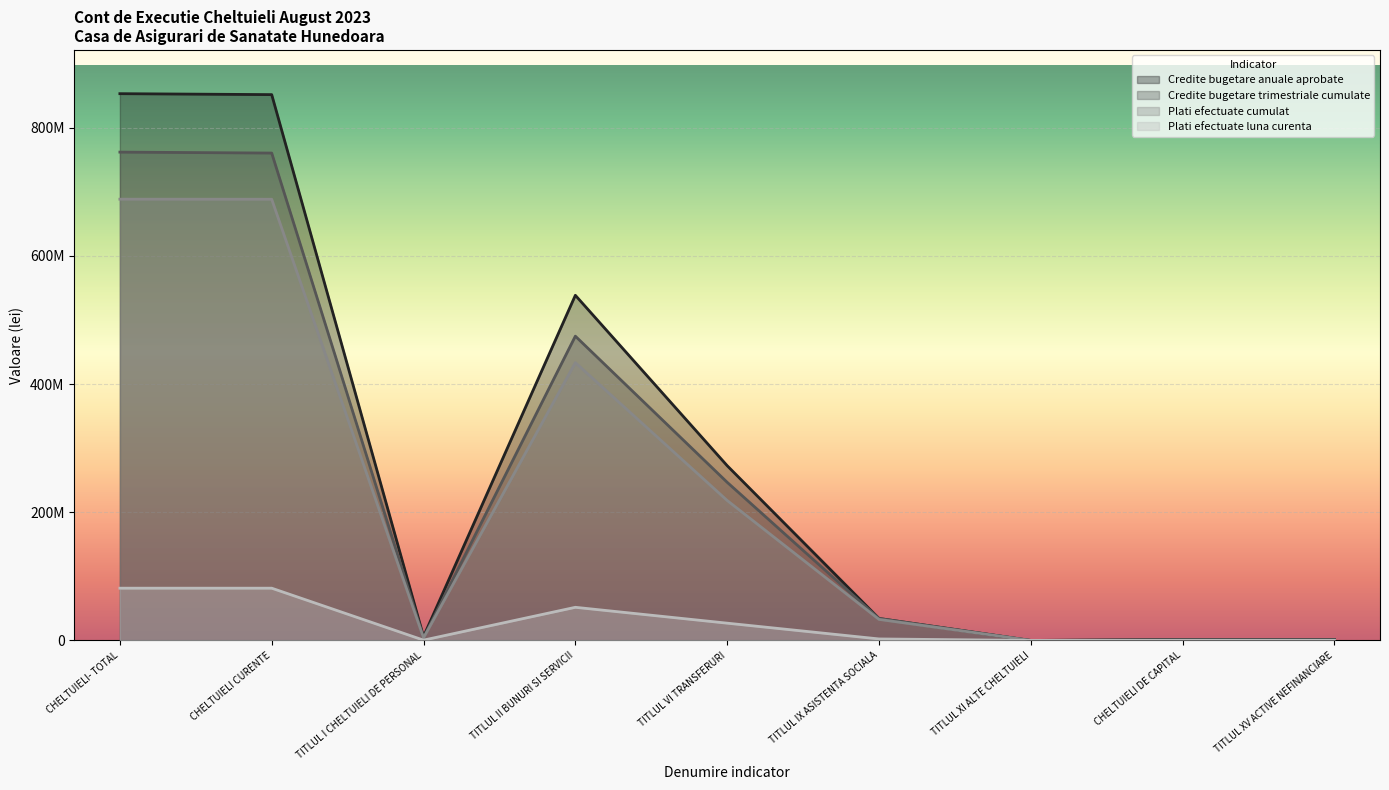

The value of Plati efectuate cumulat at TITLUL II BUNURI SI SERVICII is 249314127.2. True or false?

False